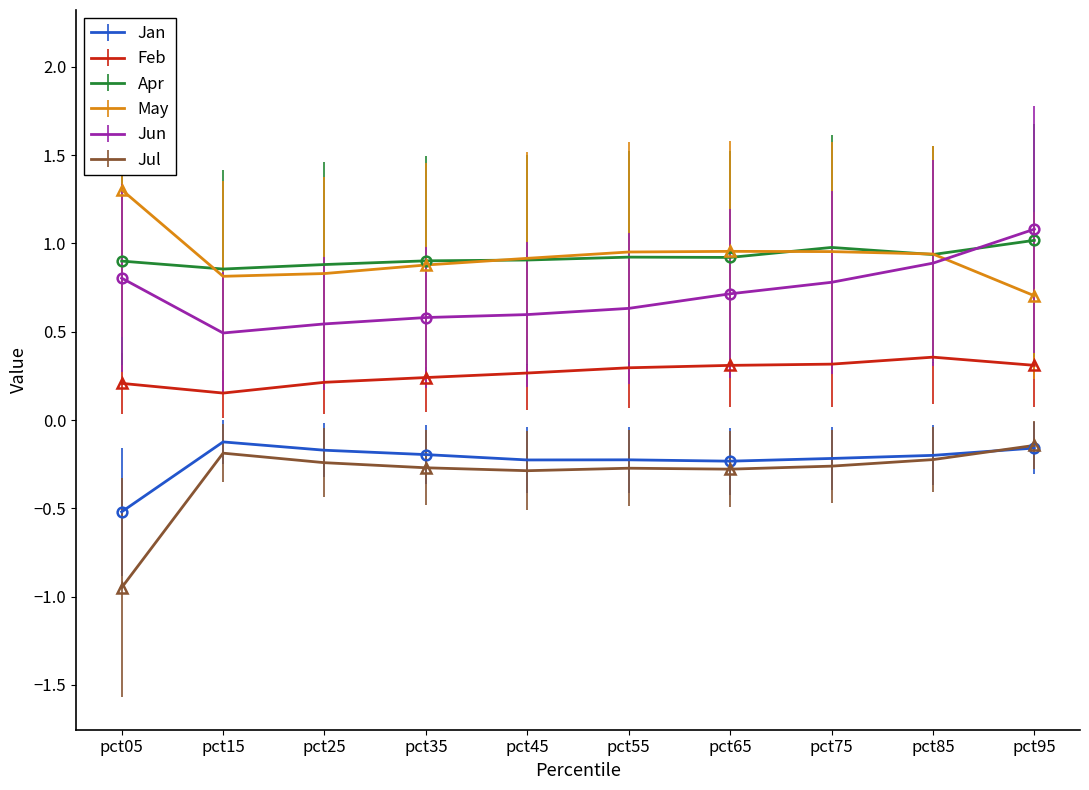

The May series shows 0.3 at pct75. True or false?

False